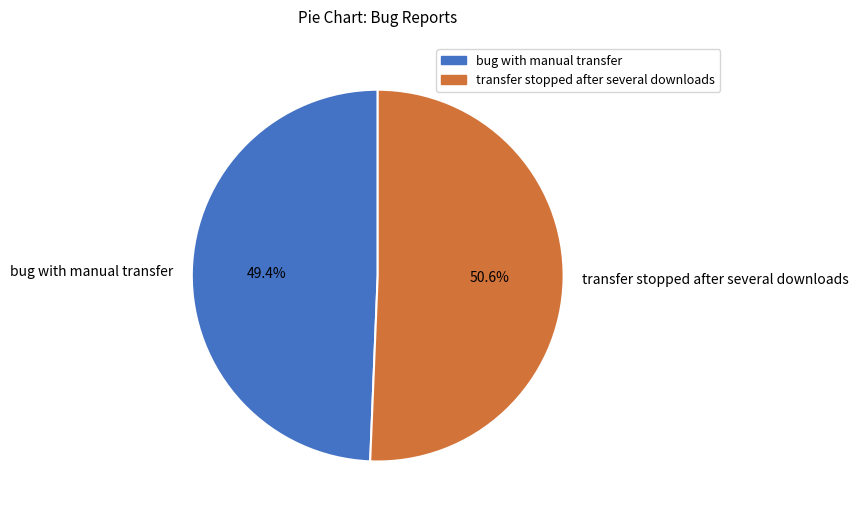

Rank the categories by value from lowest to highest.

bug with manual transfer, transfer stopped after several downloads